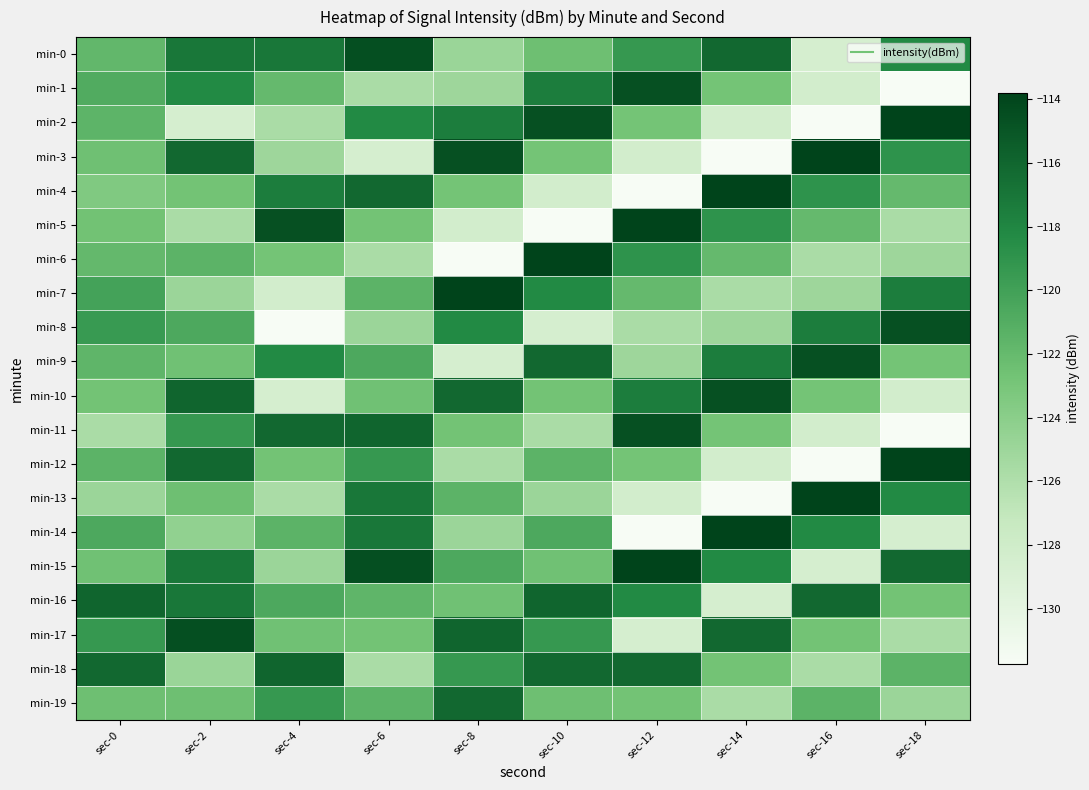

Which has a higher value, sec-6 or sec-10?

sec-6